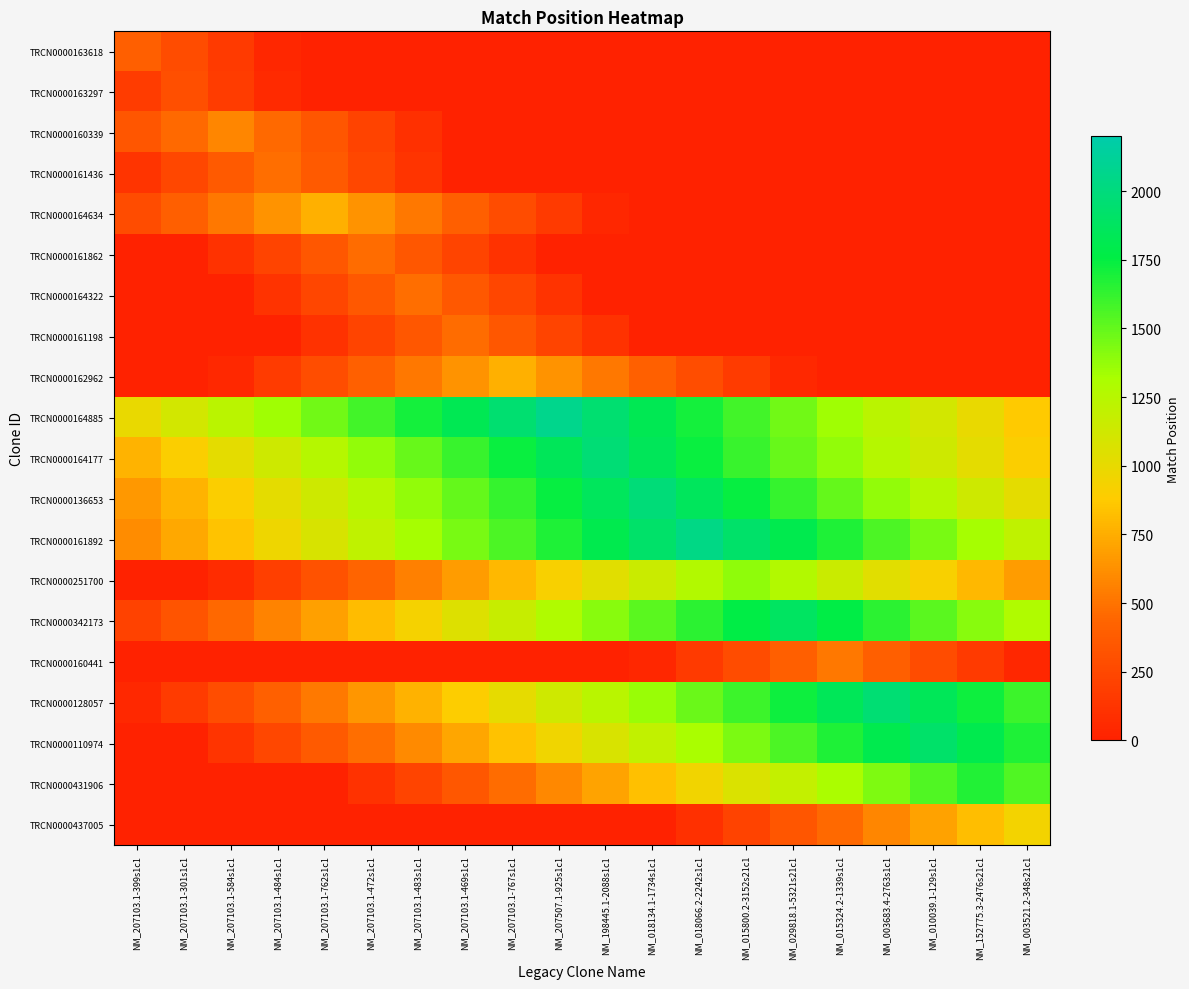

At how many categories does at least one series exceed 538?

20